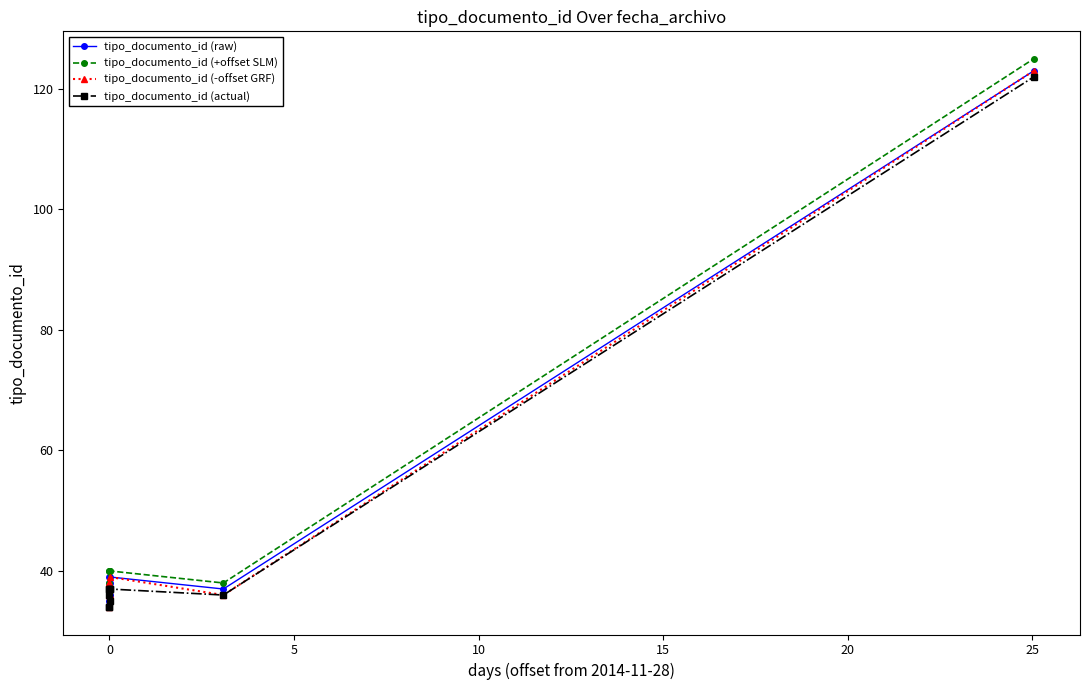

True or false: tipo_documento_id (+offset SLM) and tipo_documento_id (raw) cross at least once.

False